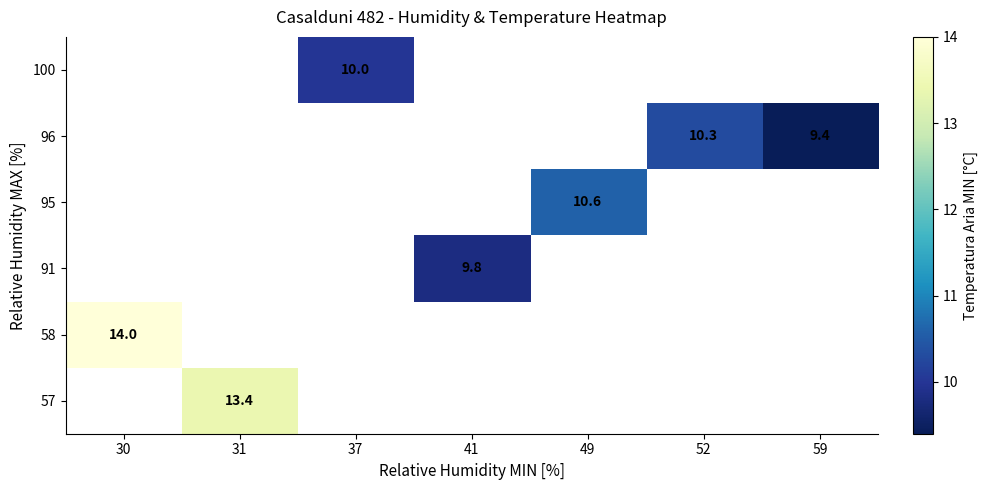

Is the value of 96 at 59 greater than the value of 58 at 30?

No